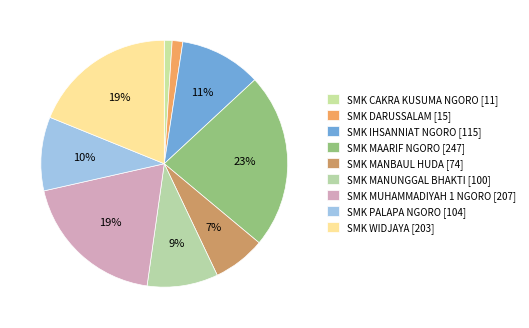

To the nearest percent, what is the average slice percentage?

11%